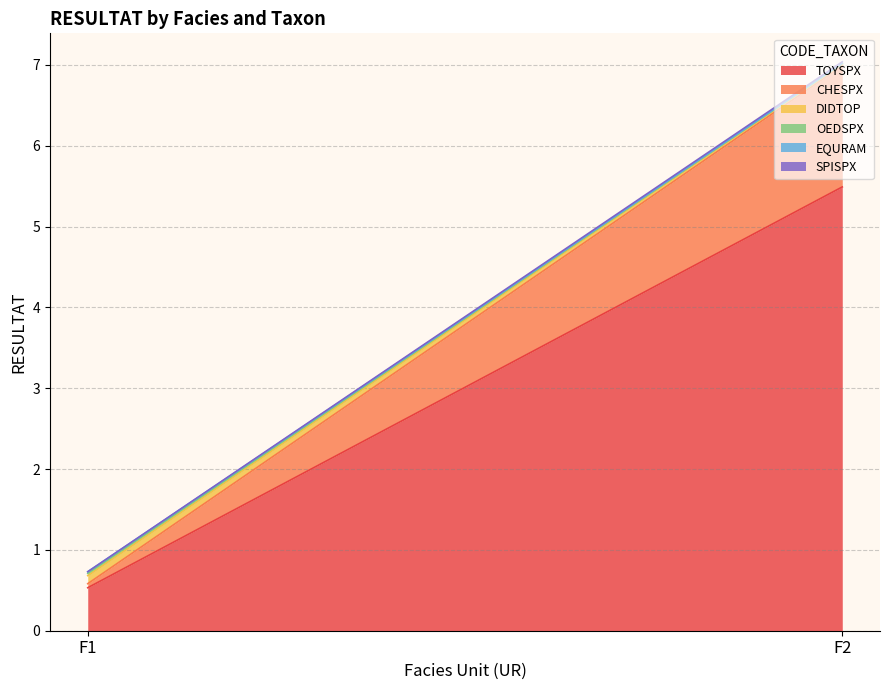

Between F2 and F1, which is larger?

F2